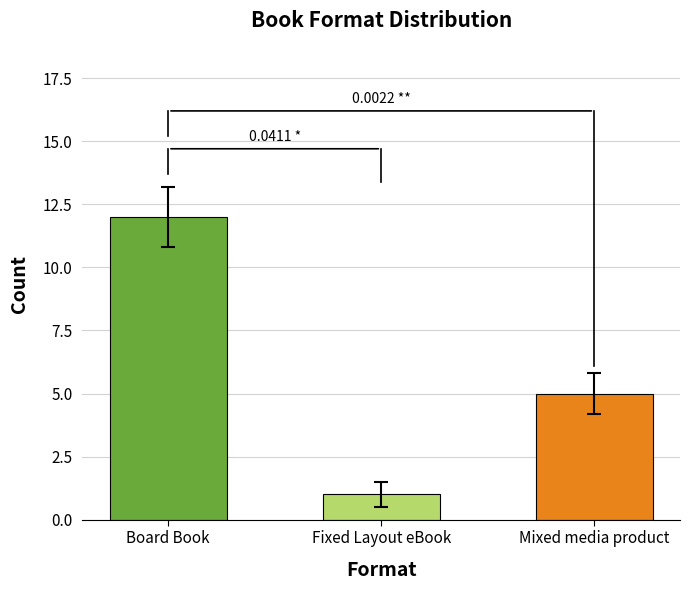

List the labels in order of value, largest first.

Board Book, Mixed media product, Fixed Layout eBook